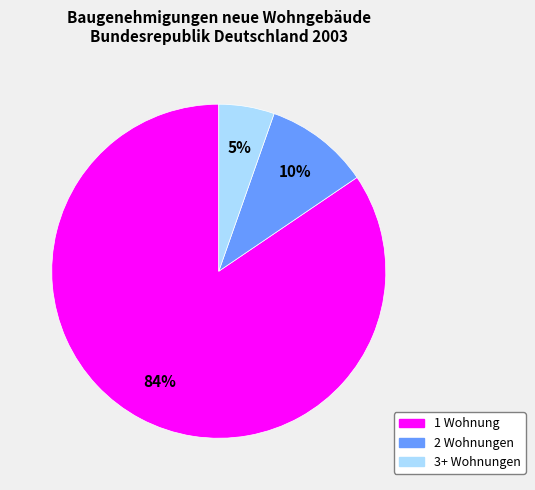

To the nearest percent, what portion does 2 Wohnungen represent?

10%